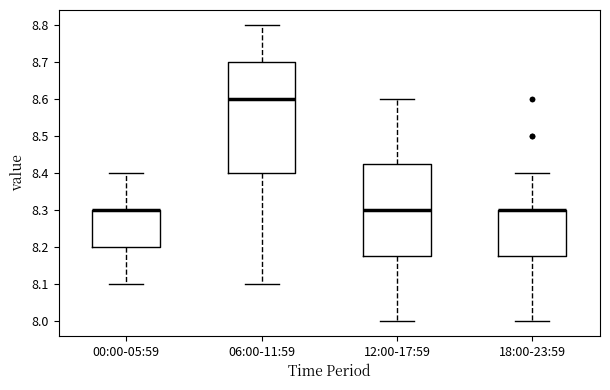

Which box is the tallest, from its lower edge to its upper edge?

06:00-11:59